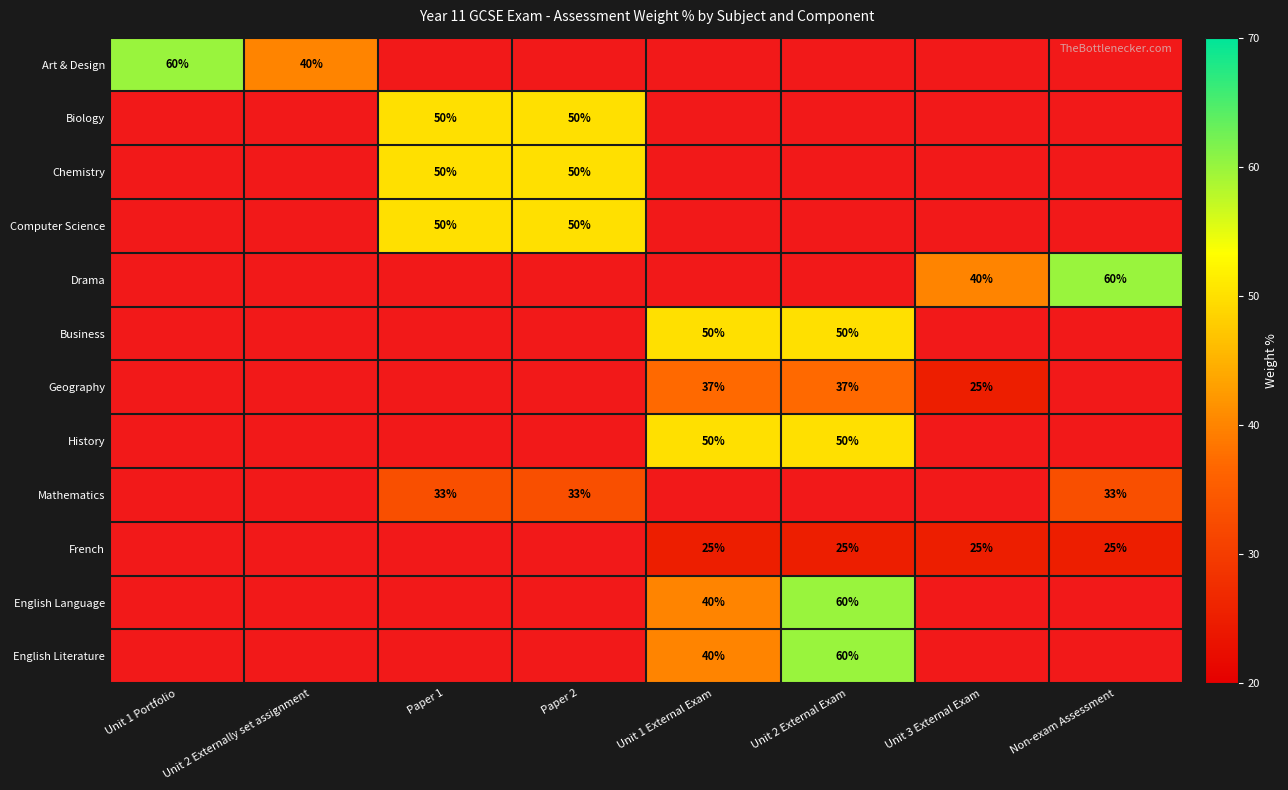

The Art & Design series shows 60 at Unit 1 Portfolio. True or false?

True